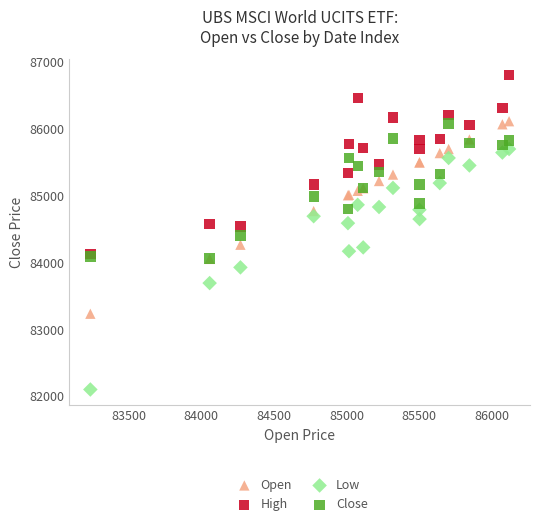

What are all the series names shown in the legend?

Open, High, Low, Close